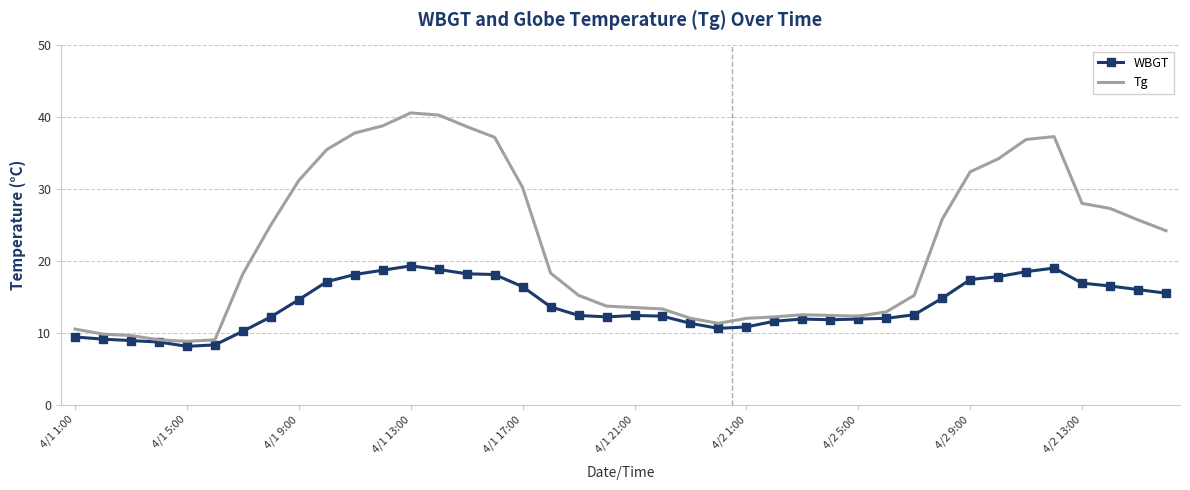

At how many categories does at least one series exceed 36?

8